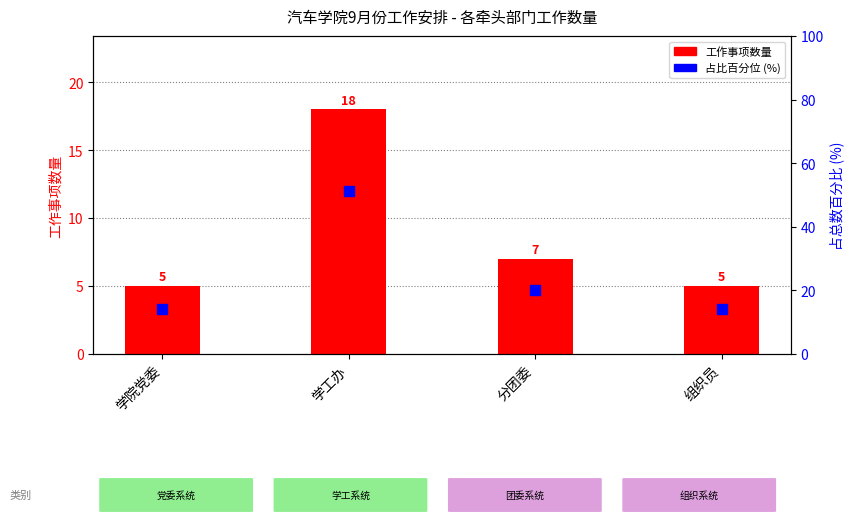

What is the total value across all series at 组织员?

19.3